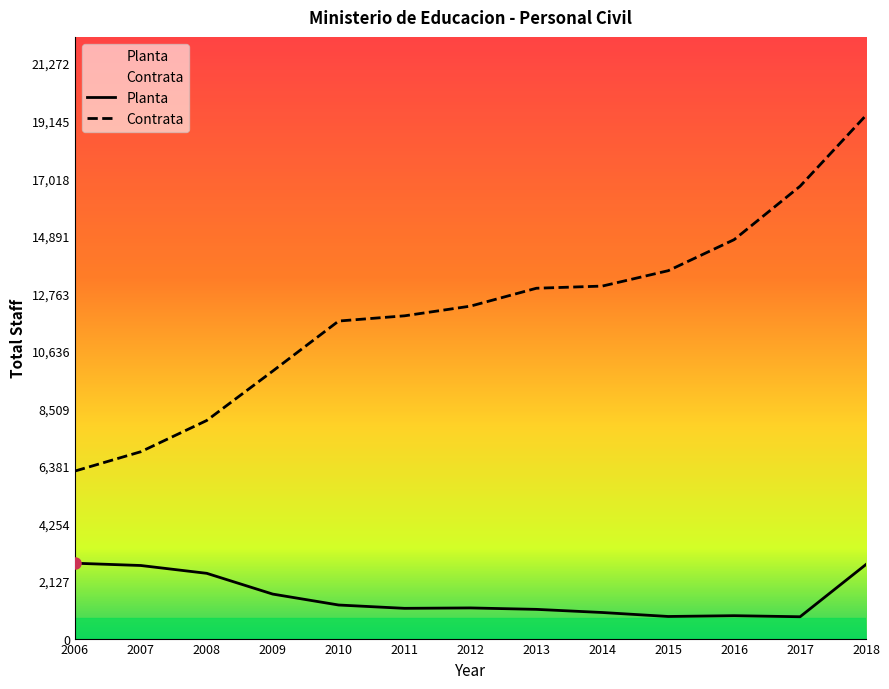

What is the average value of the Planta series?

1561